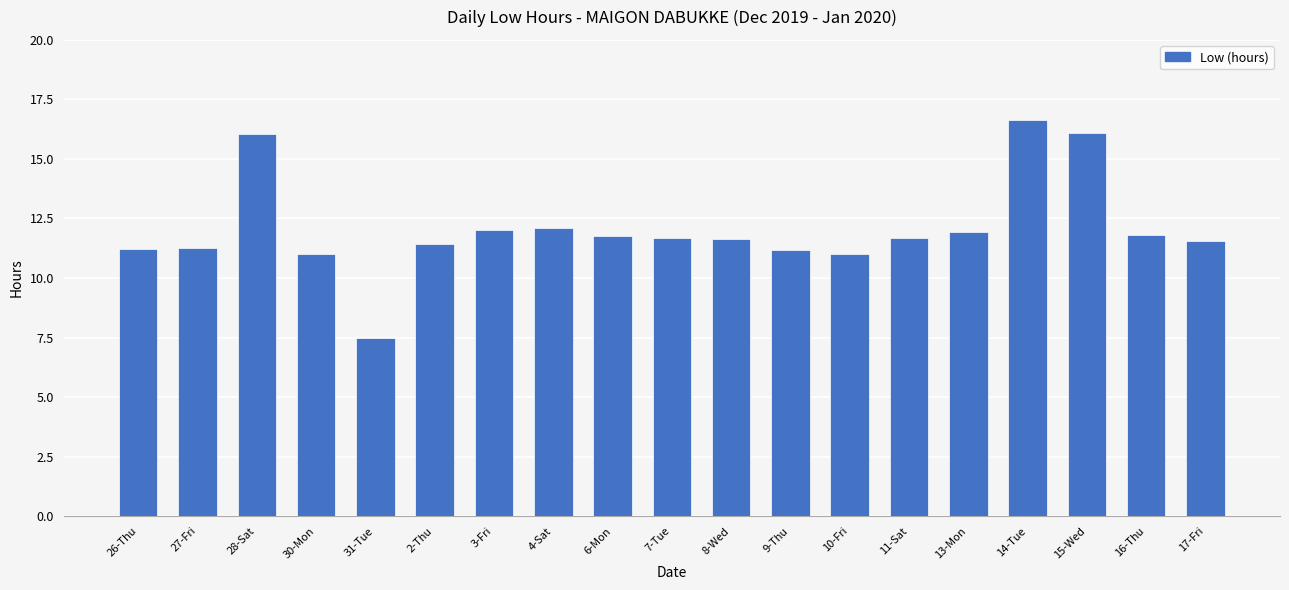

The value at 28-Sat is 24.3. True or false?

False